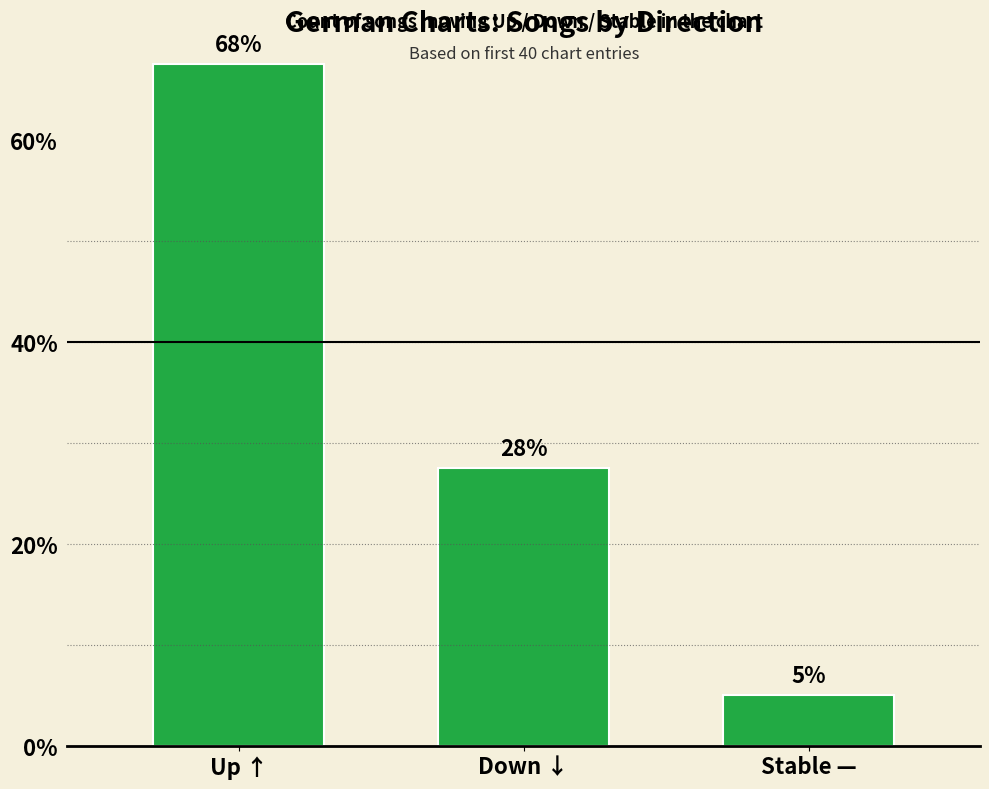

At which label is the value closest to 36?

Down ↓